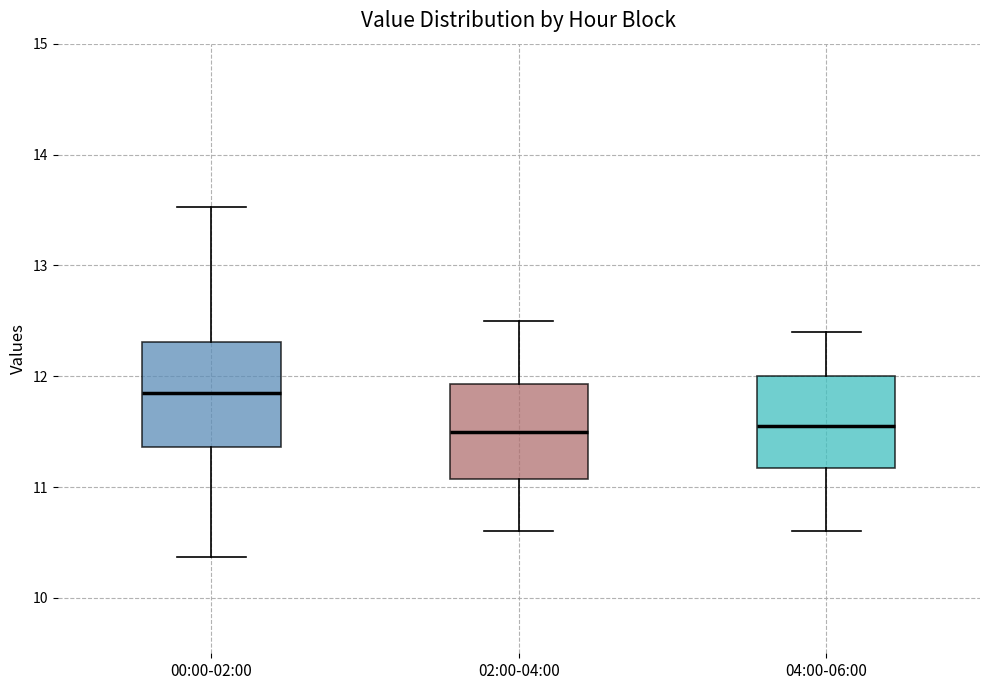

Which box is the tallest, from its lower edge to its upper edge?

00:00-02:00